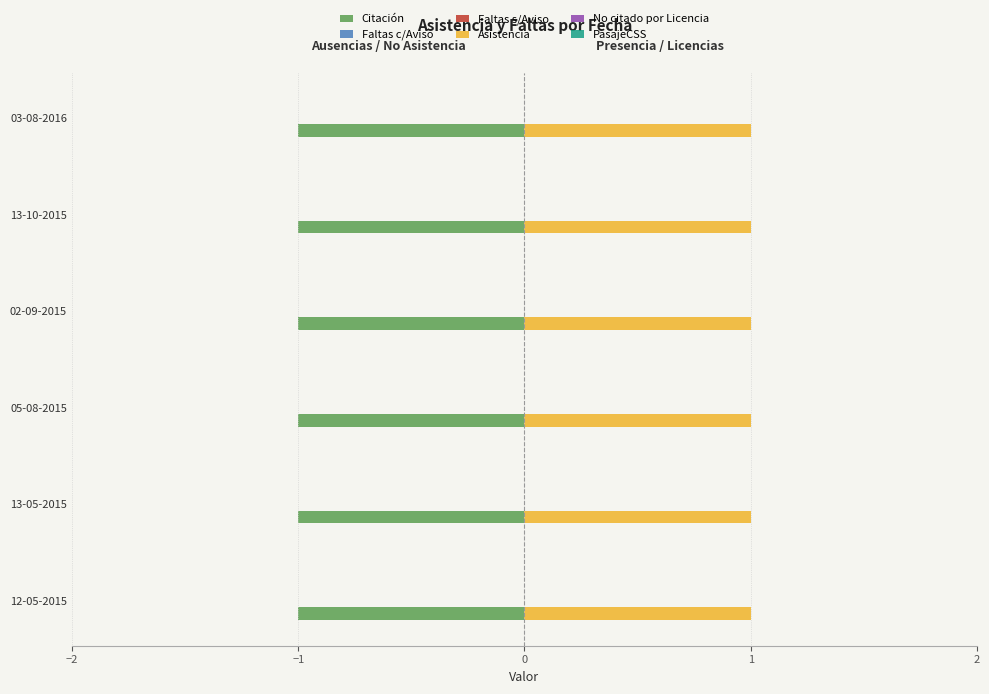

At how many categories does at least one series exceed 0?

6